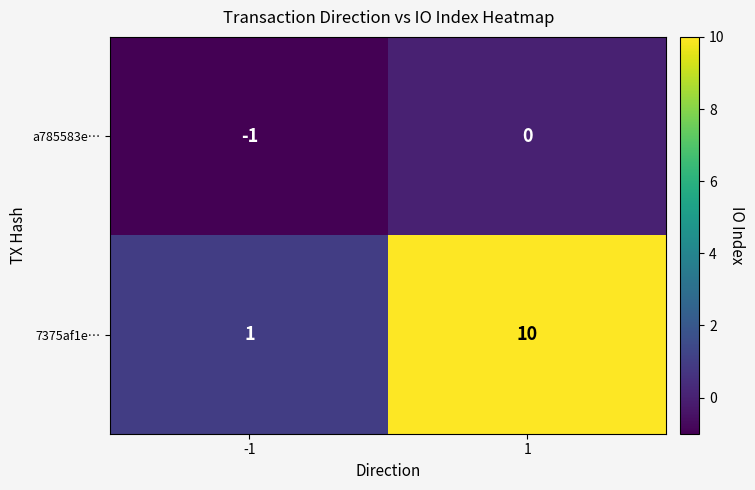

The 7375af1e… series shows 10 at 1. True or false?

True